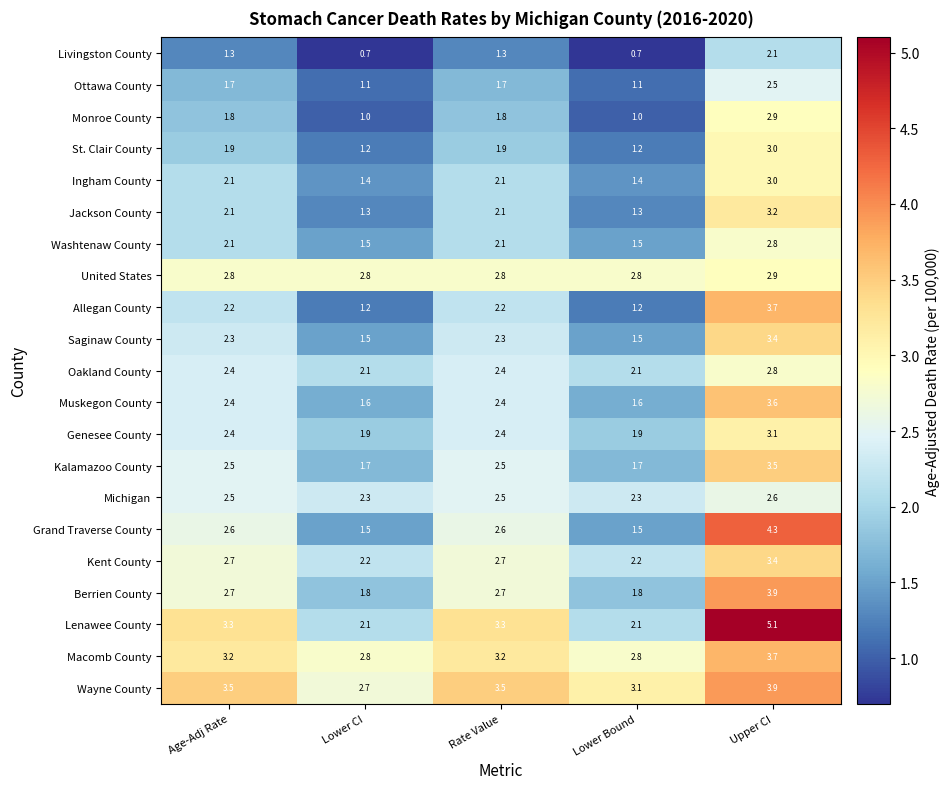

Which series has the largest total across all categories?

Wayne County